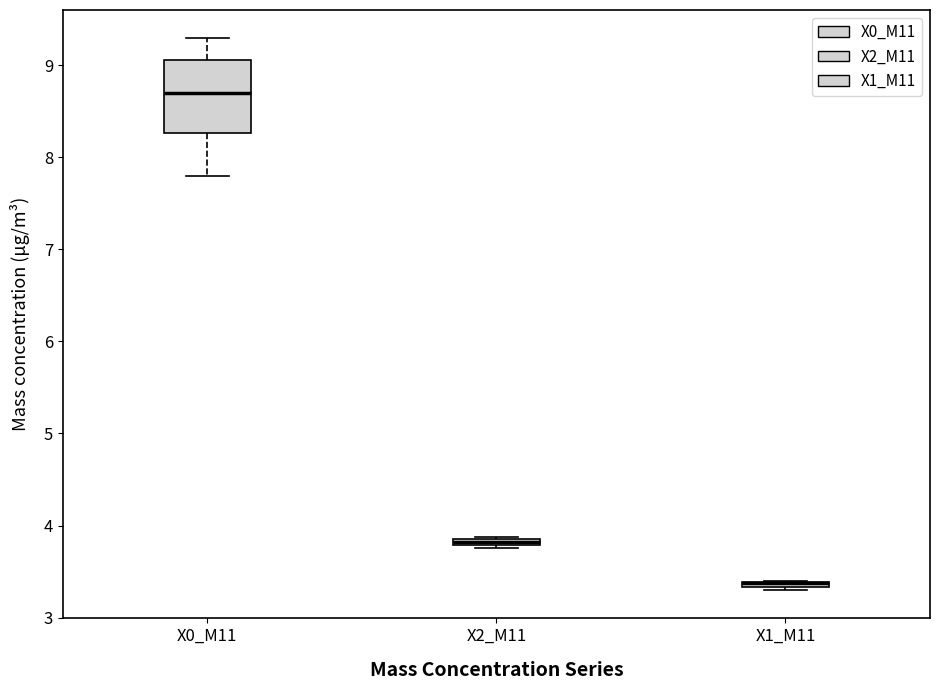

Where is the upper edge of the box for X1_M11 on the y-axis? The values are not printed on the chart, so give them approximately, as read against the axis.

3.4